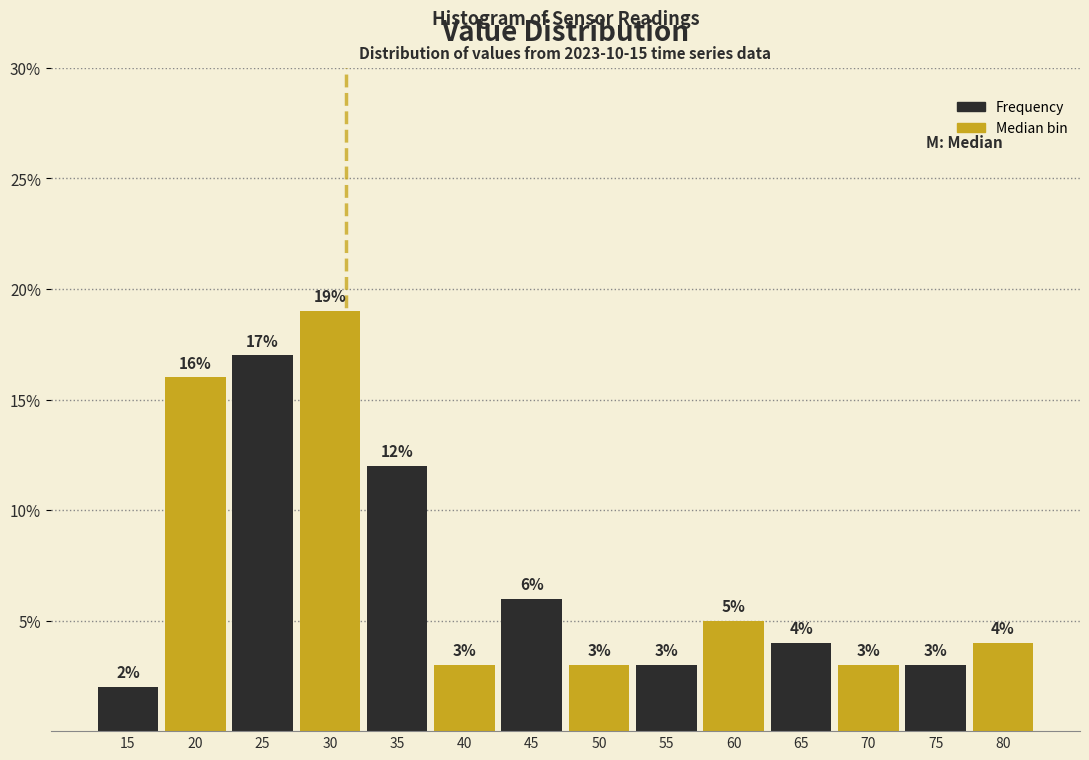

Reading right to left, what are all the values shown in this chart?

80=4	75=3	70=3	65=4	60=5	55=3	50=3	45=6	40=3	35=12	30=19	25=17	20=16	15=2